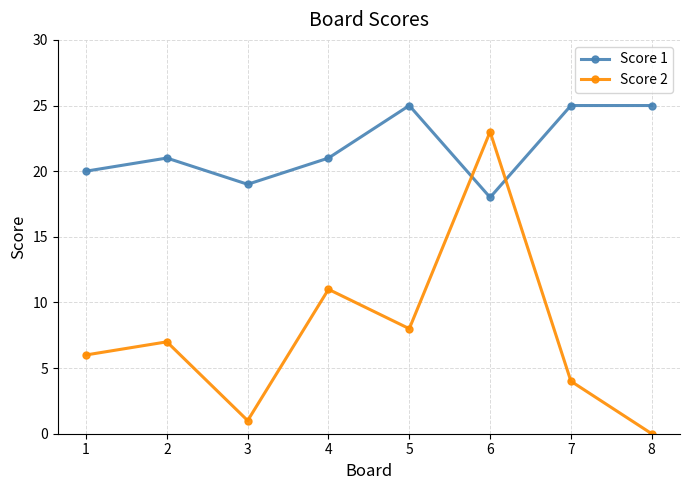

Between which two adjacent categories do Score 2 and Score 1 first intersect?

5 and 6